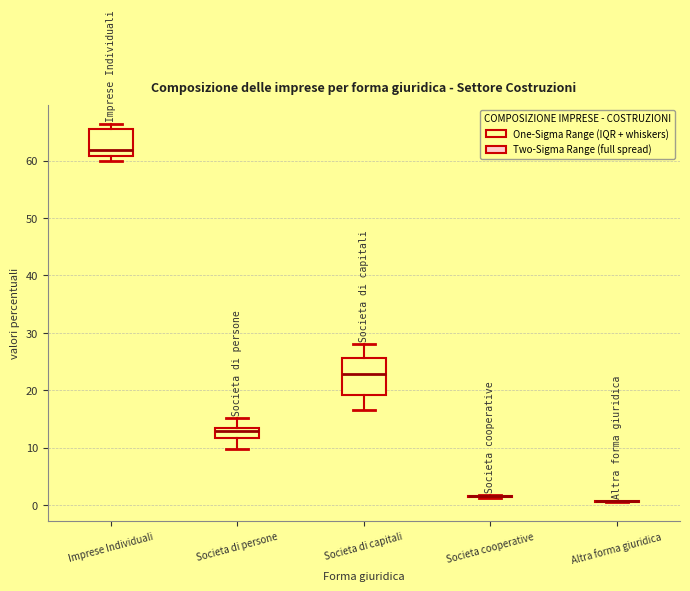

Comparing the boxes themselves (not the whiskers), which one is the tallest?

Societa di capitali